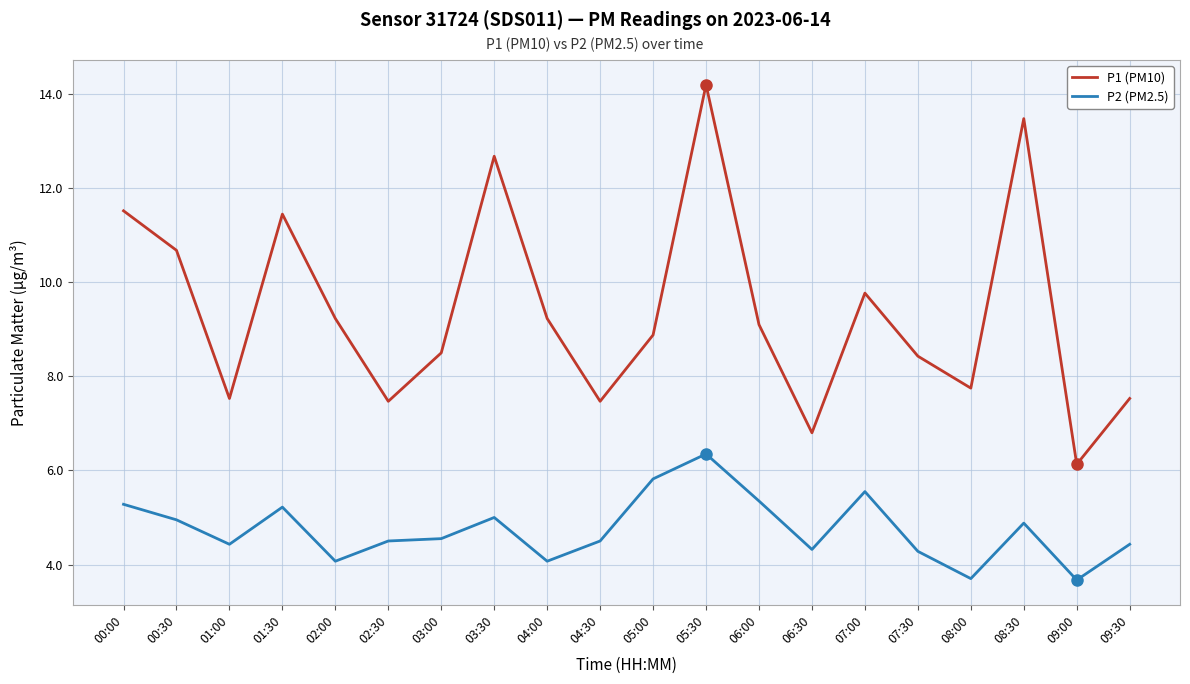

What position from the left is 02:30?

6